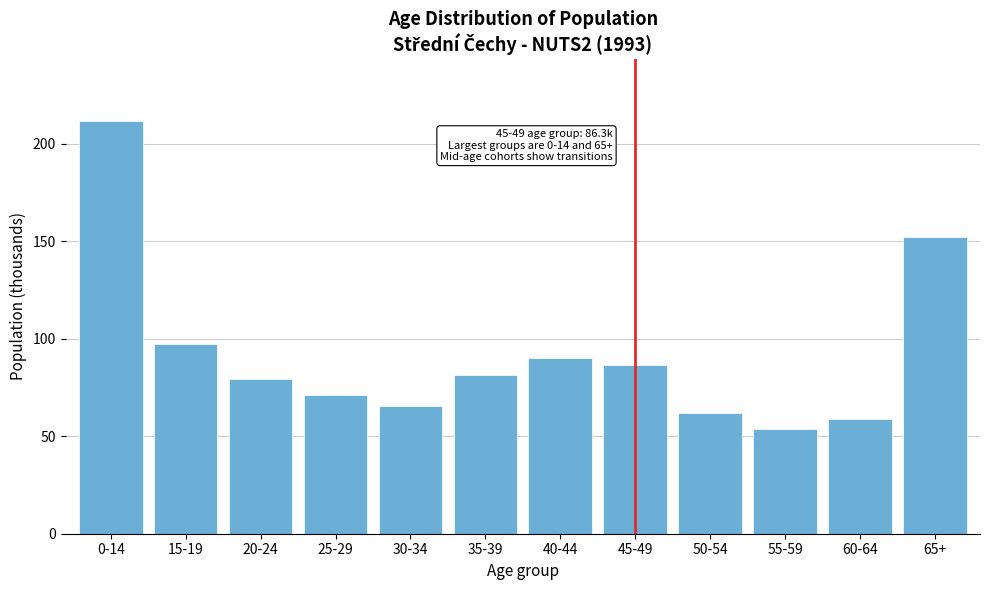

Reading left to right, extract all data points from this chart.

0-14=211.8	15-19=97.3	20-24=79.1	25-29=71.0	30-34=65.6	35-39=81.4	40-44=89.9	45-49=86.3	50-54=62.0	55-59=53.8	60-64=59.1	65+=152.2